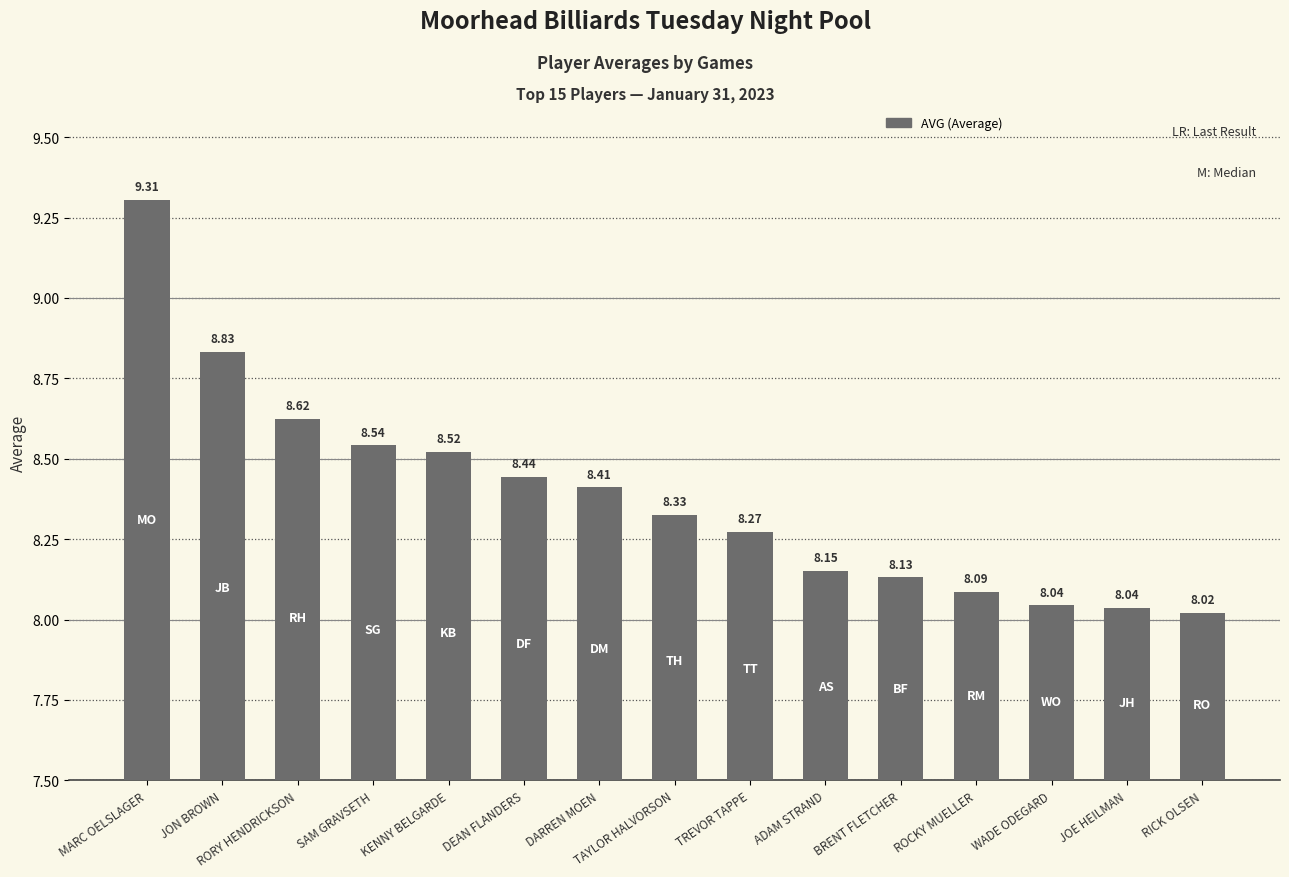

What is the label of the 11th bar from the right?

KENNY BELGARDE